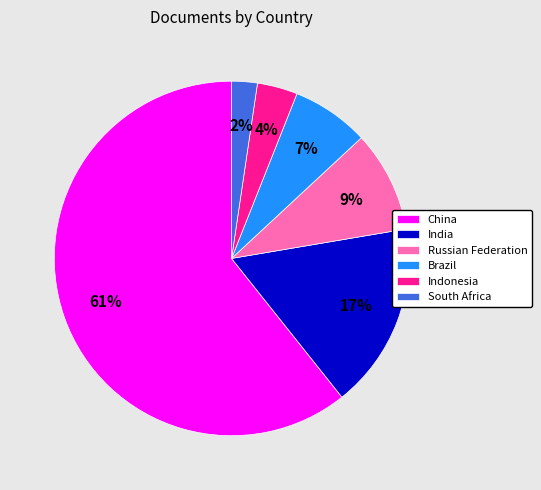

How many slices are in this pie chart?

6